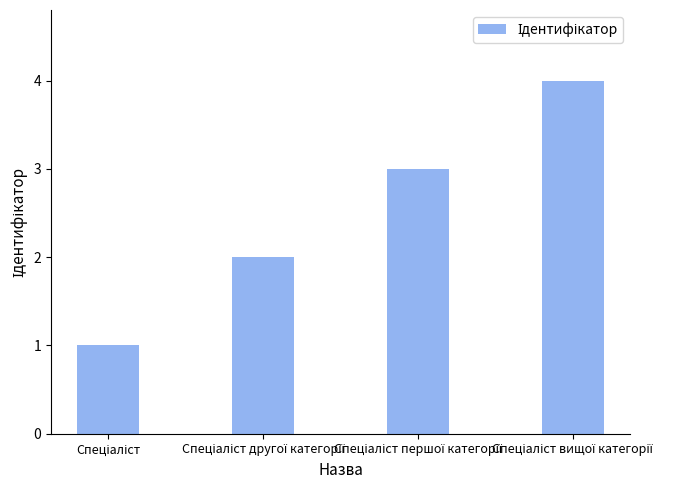

What is the maximum value shown in the chart?

4